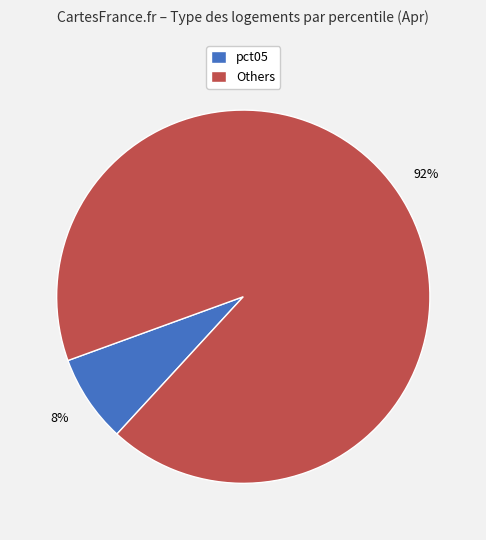

Which has a higher value, Others or pct05?

Others